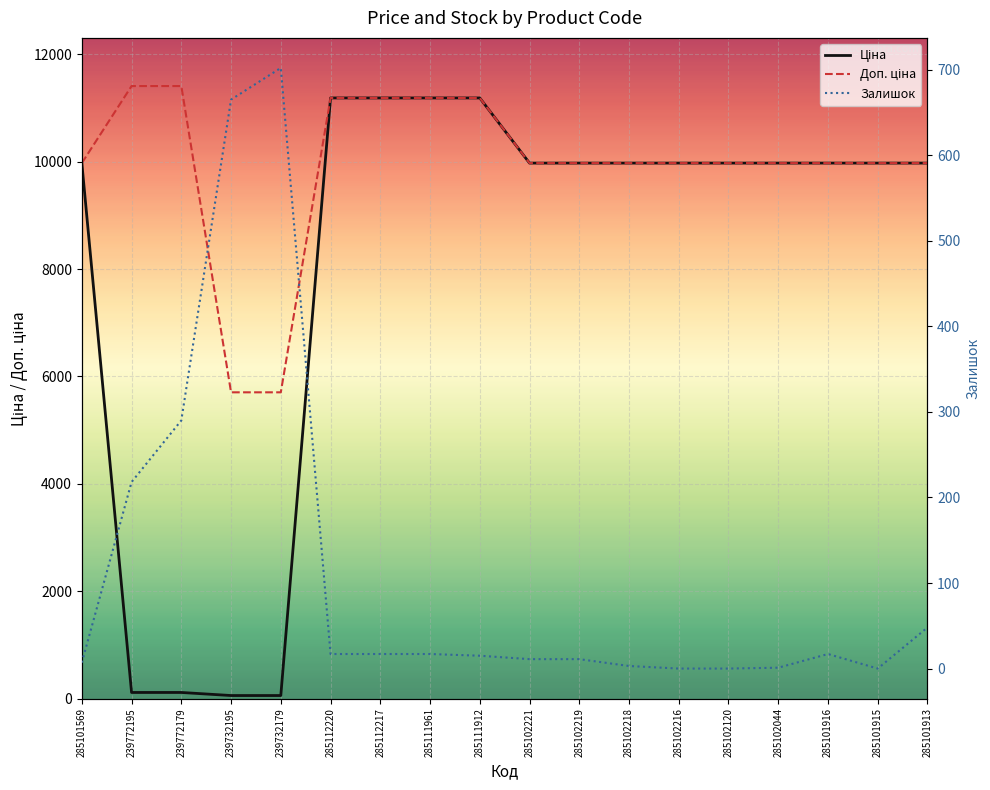

List the series in order of their overall mean, lowest first.

Залишок, Ціна, Доп. ціна